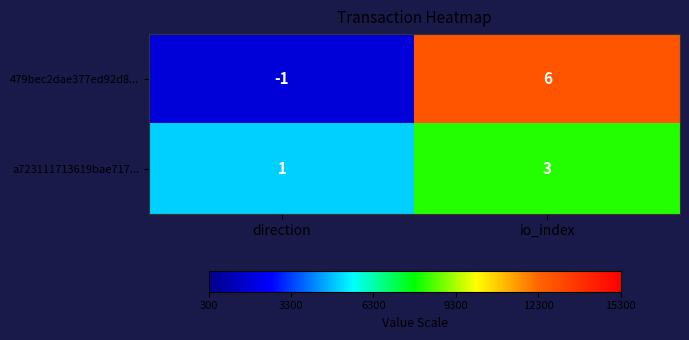

How many distinct data groups are displayed?

2